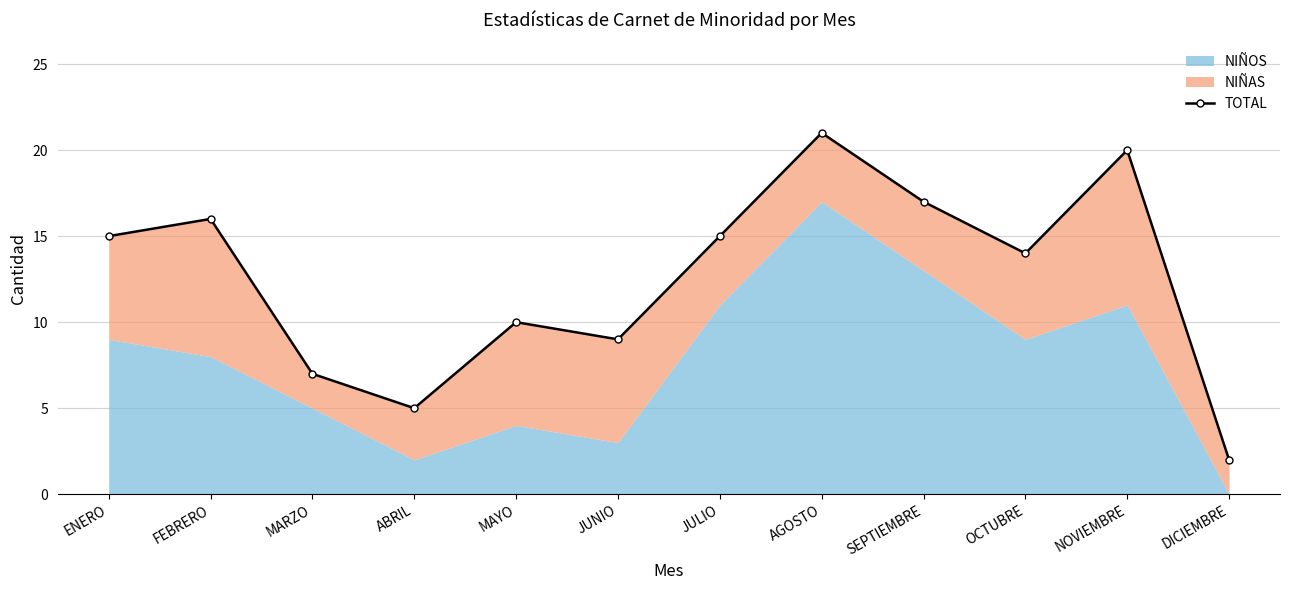

What is the ratio of the value at FEBRERO to the value at SEPTIEMBRE?

0.9